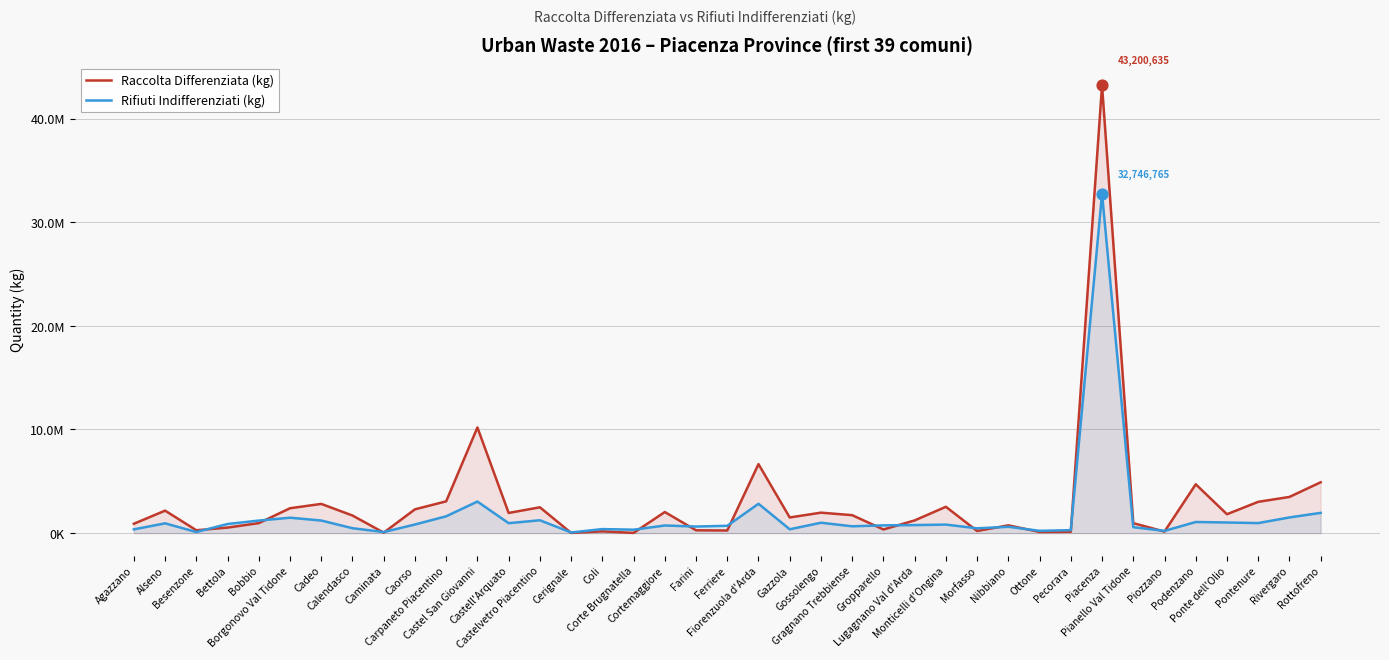

Which series has the widest spread of Y values?

Raccolta Differenziata (kg)